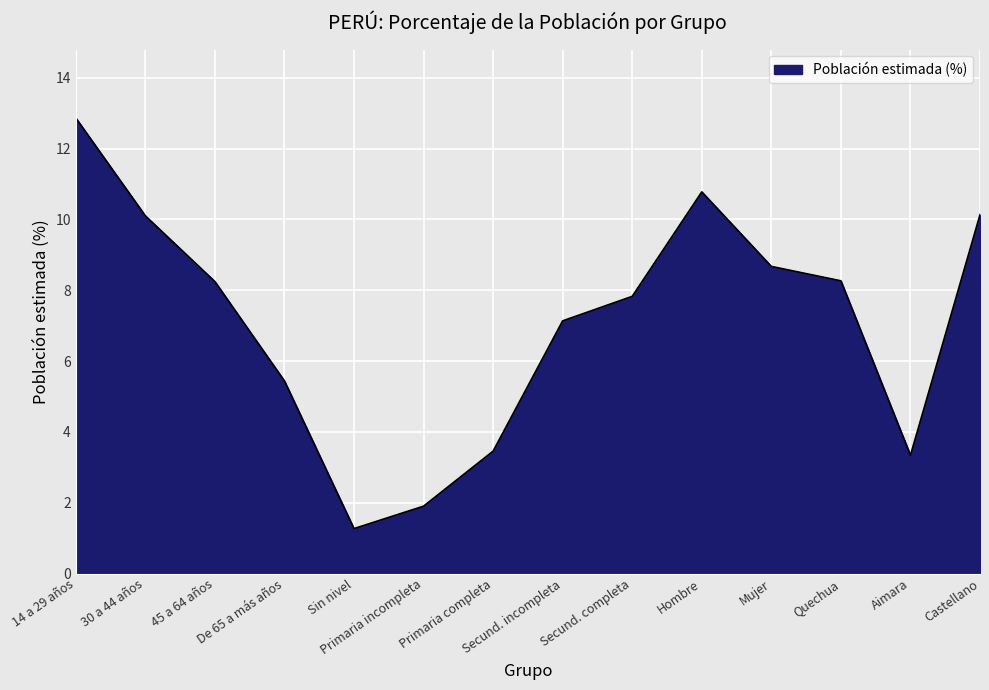

What is the greatest value displayed?

12.9